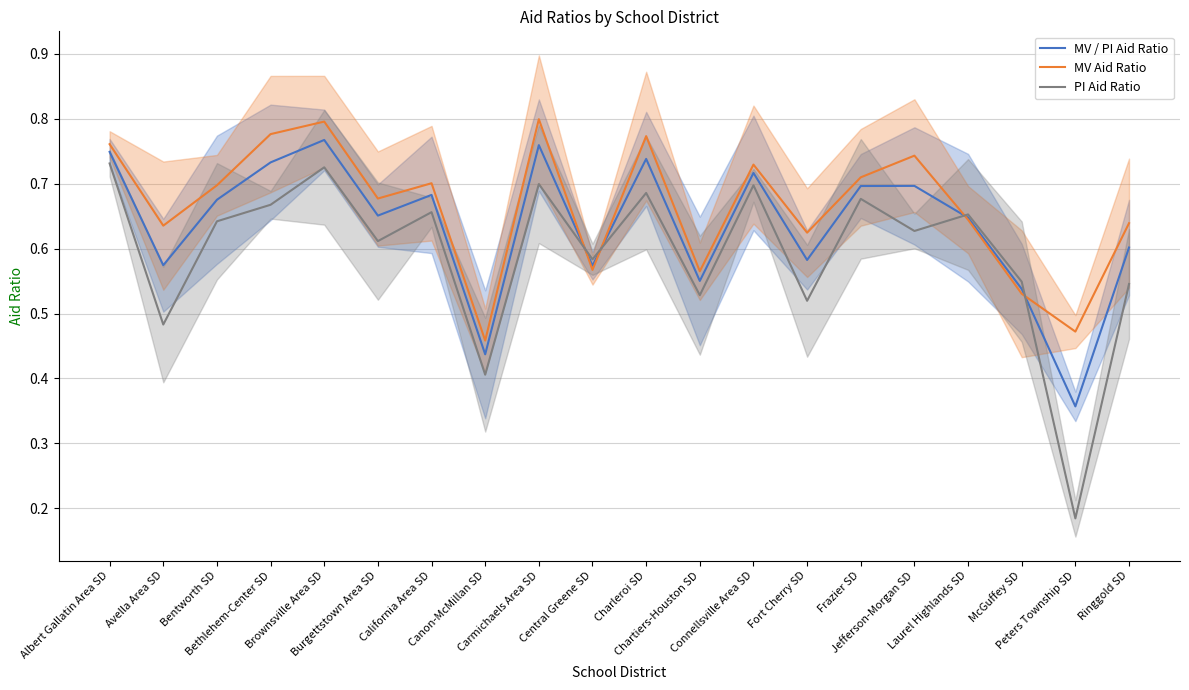

What is the label of the 17th point from the left?

Laurel Highlands SD